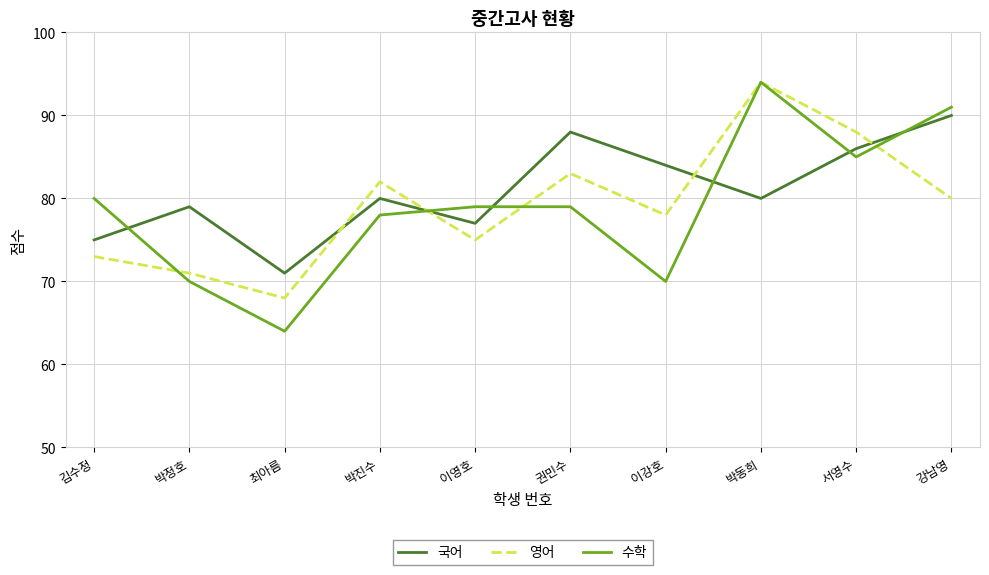

Rank the series at 이강호 from lowest to highest value.

수학, 영어, 국어